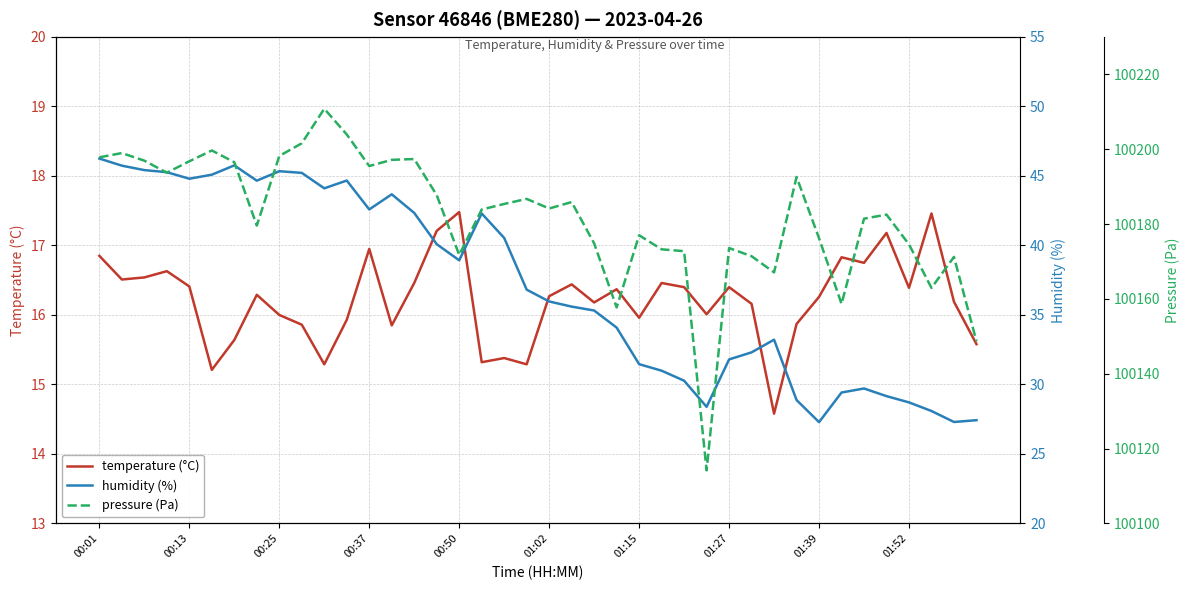

In temperature (°C), how many points are higher than both neighbors (excluding endpoints)?

12